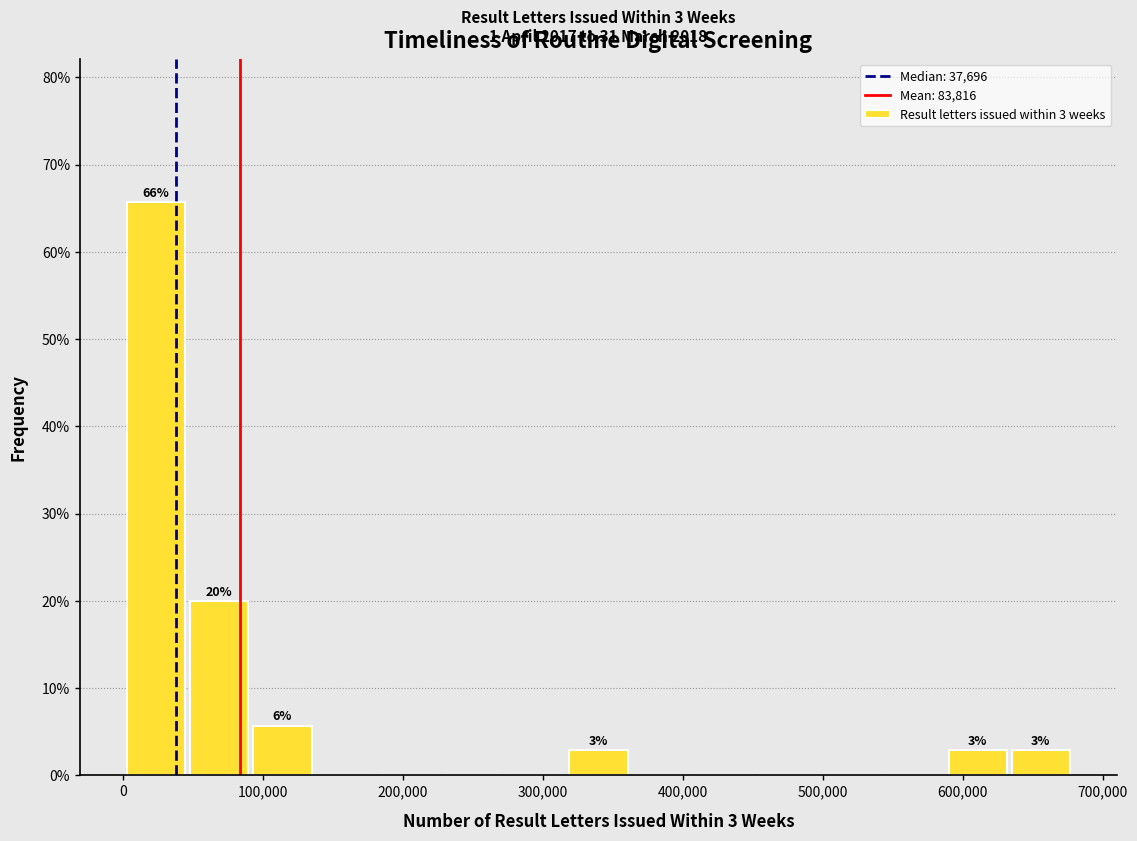

Over which range of the x-axis is the bar tallest?

0 to 50000